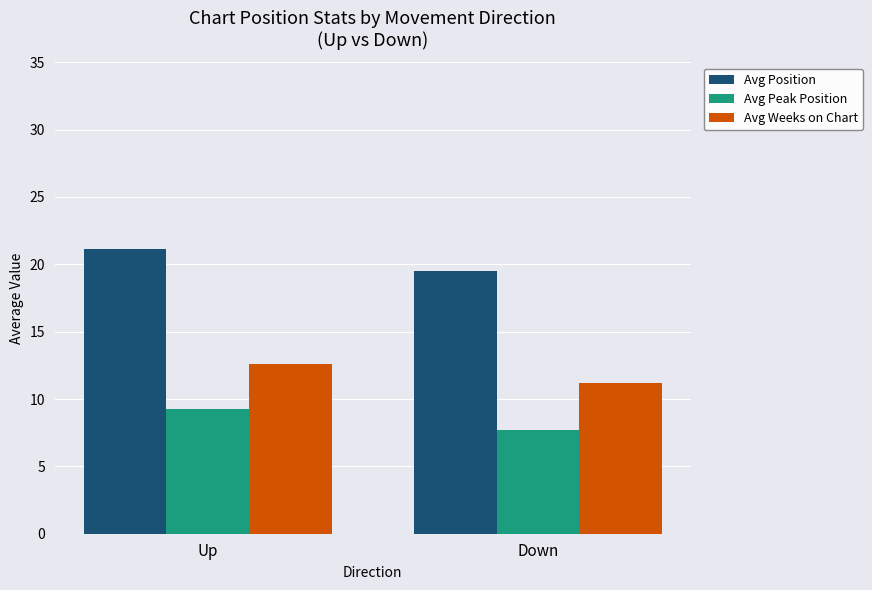

How many Avg Peak Position values are between 7 and 9?

1